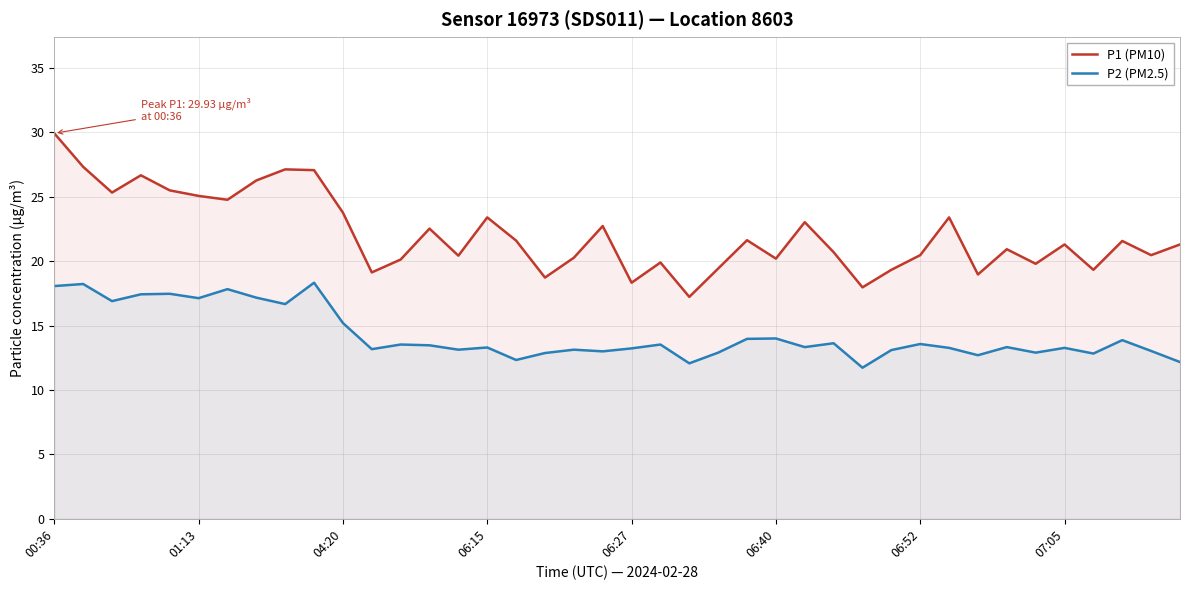

How many categories are shown in the chart?

40